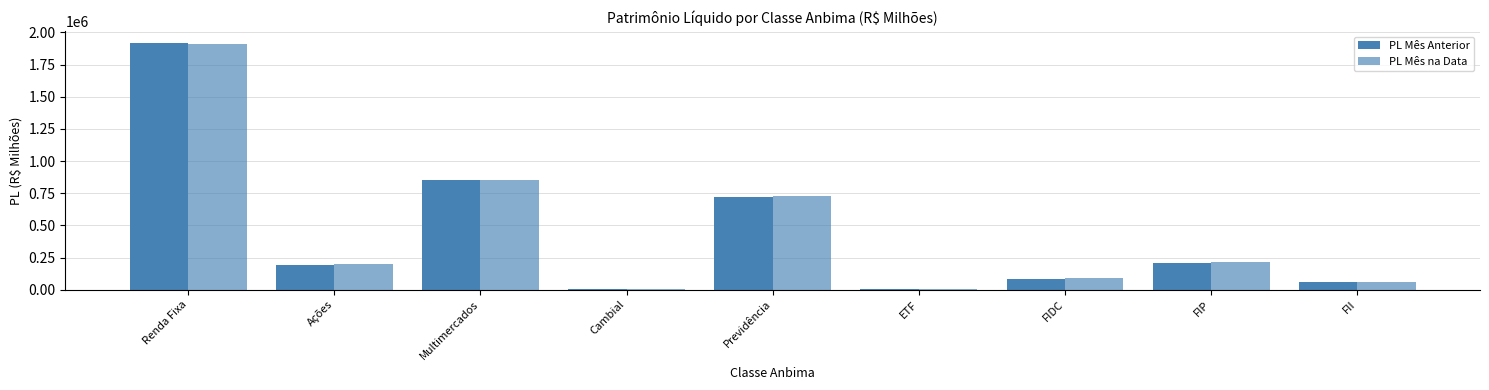

How many series are shown in this chart?

2